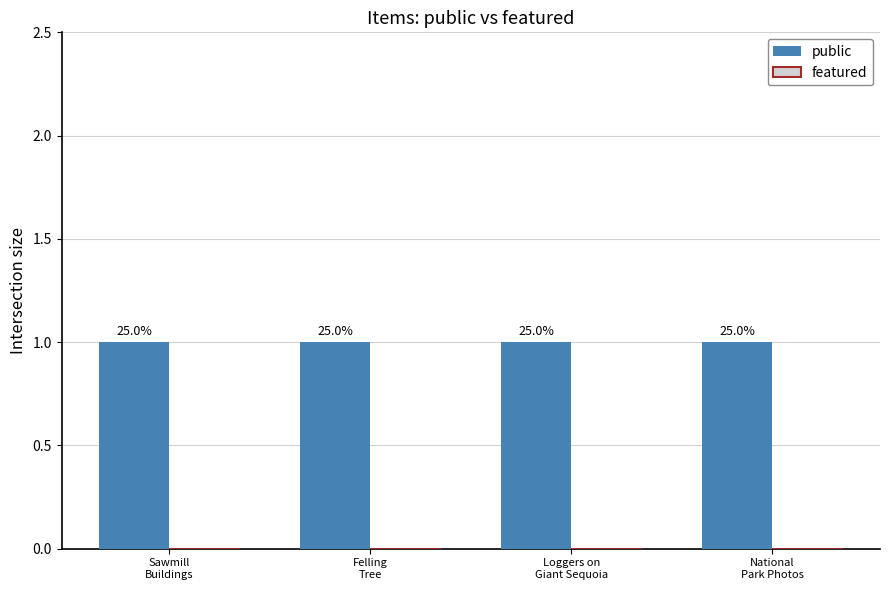

What is the label of the 1st bar from the left?

Sawmill
Buildings